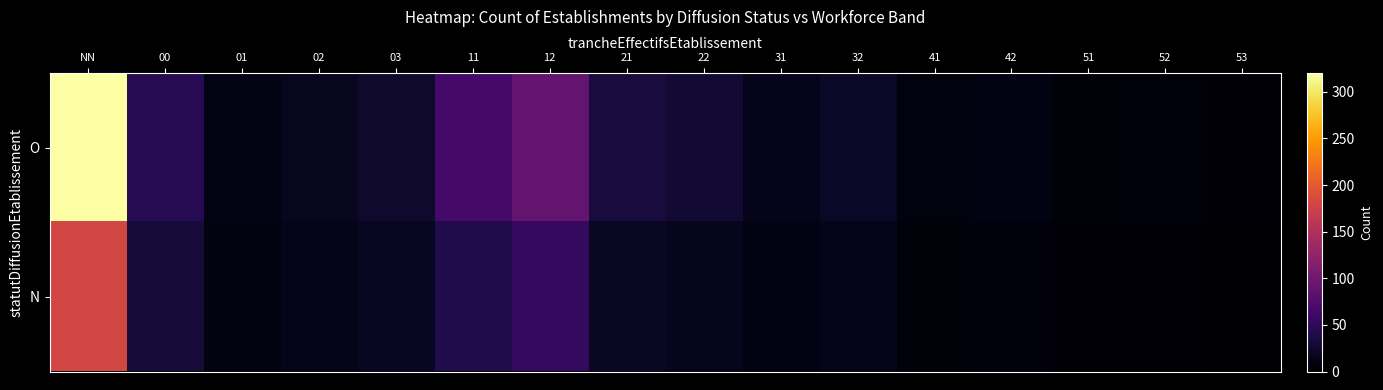

How many data points does each series have?

16